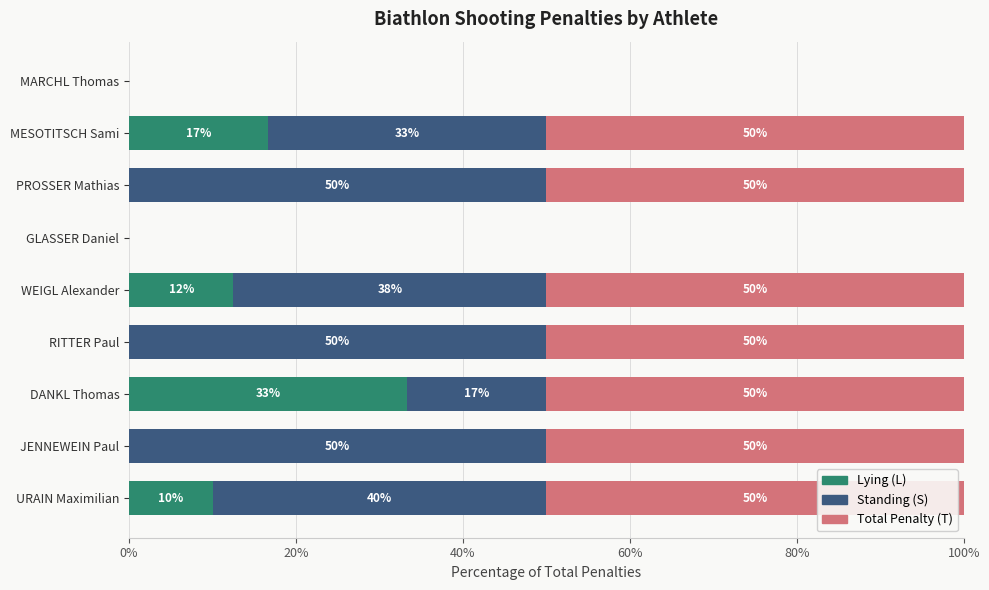

What is the total value across all series at JENNEWEIN Paul?

100.0